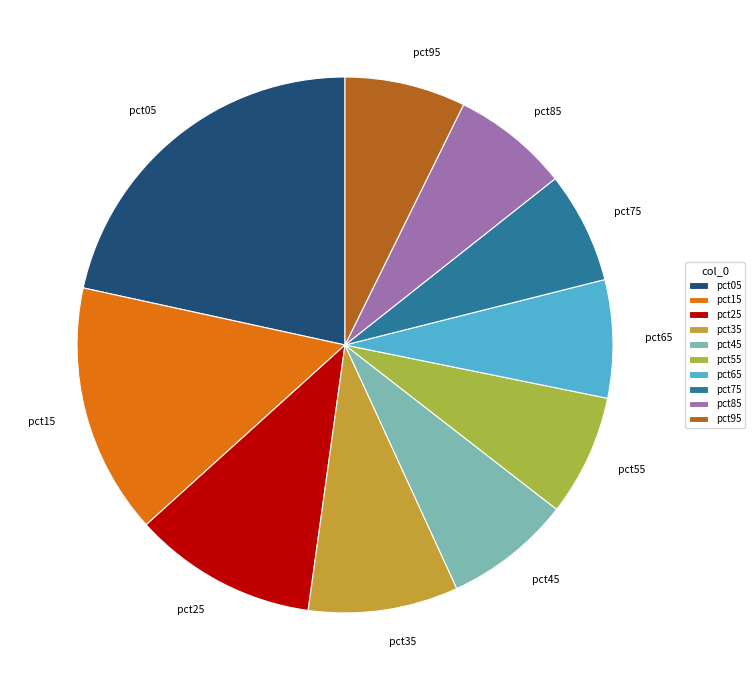

Which category has the biggest portion of the pie?

pct05